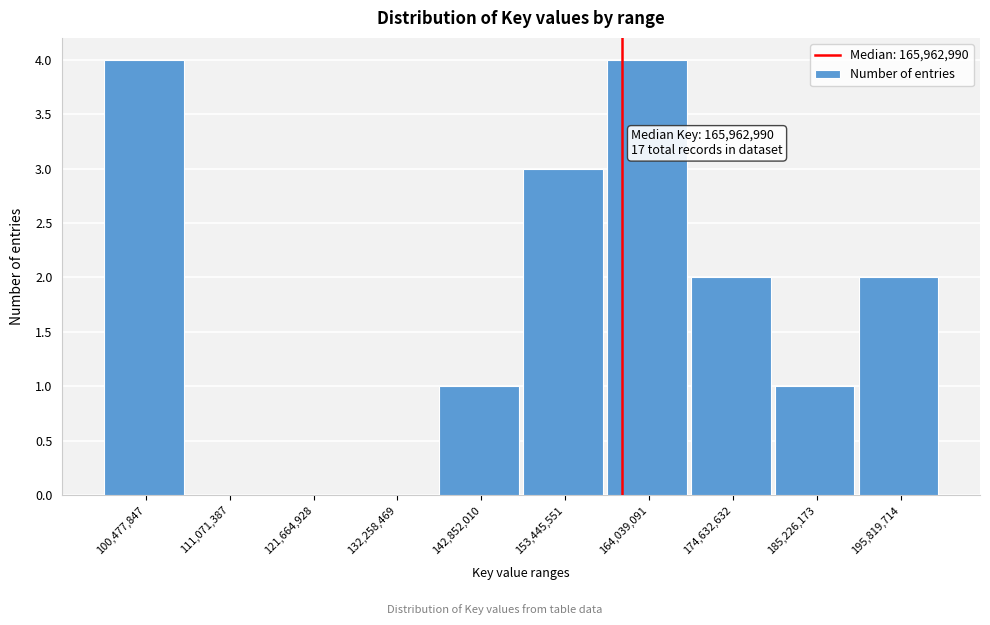

Reading left to right, extract all data points from this chart.

100,477,847=4	111,071,387=0	121,664,928=0	132,258,469=0	142,852,010=1	153,445,551=3	164,039,091=4	174,632,632=2	185,226,173=1	195,819,714=2